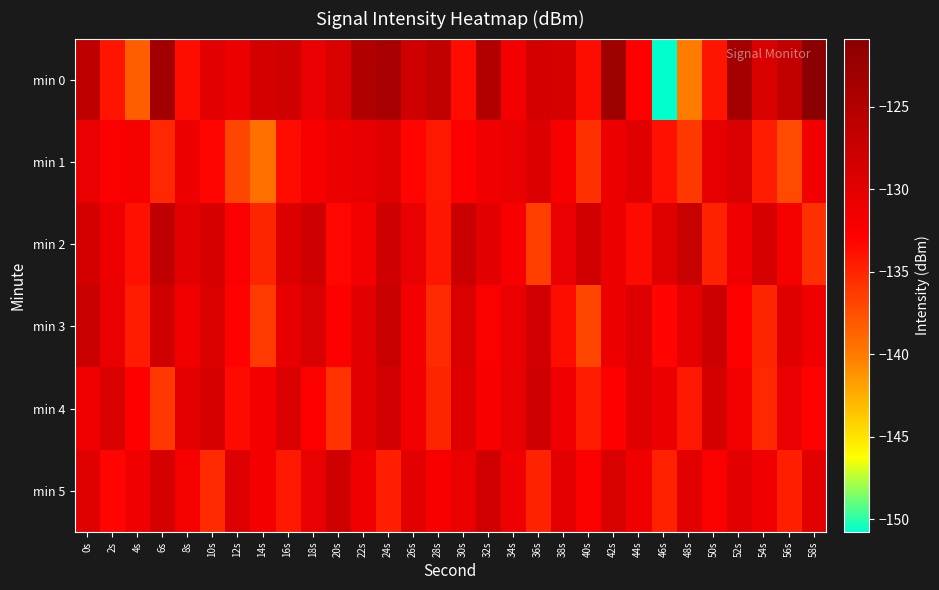

Between 6s and 8s, which is larger?

6s